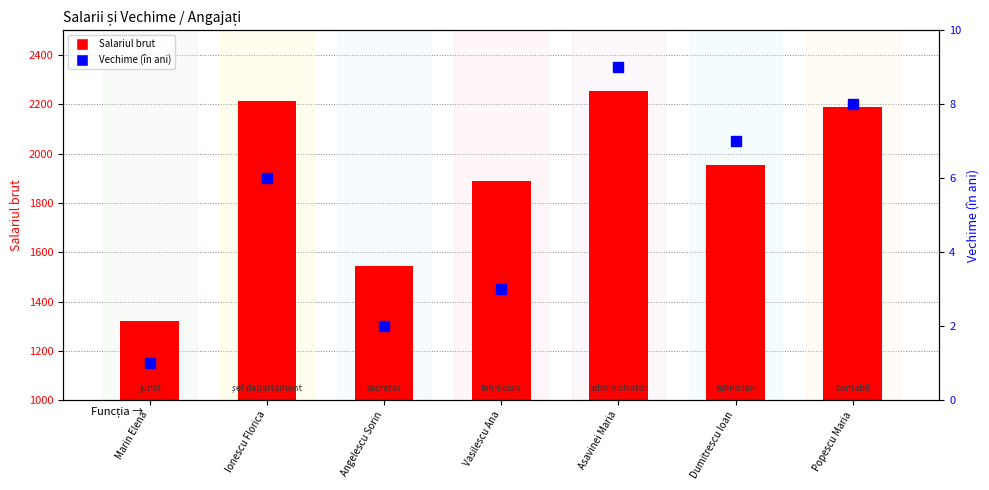

Is the value of Salariul brut at Ionescu Florica greater than the value of Vechime (în ani) at Dumitrescu Ioan?

Yes